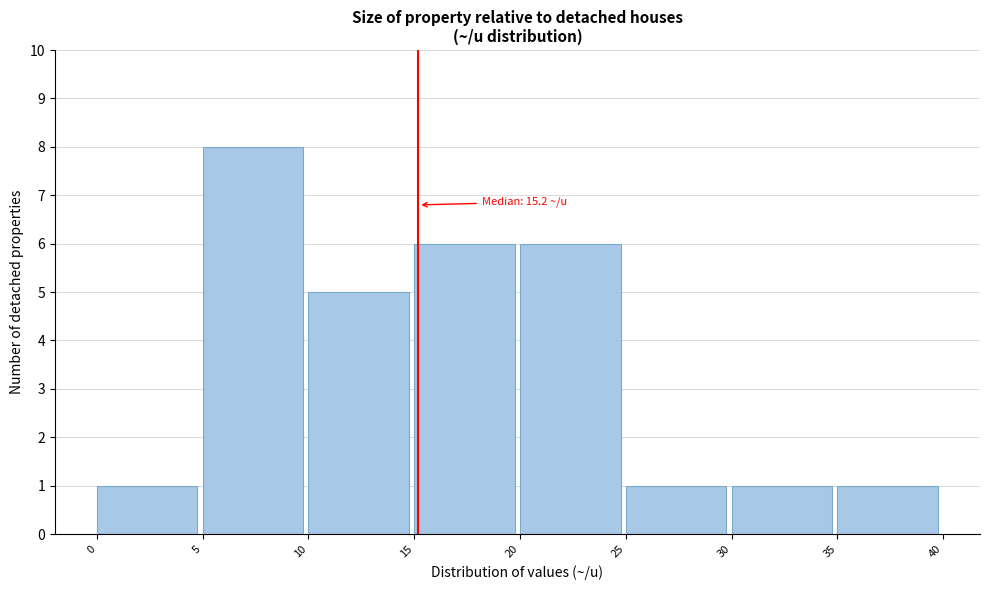

Which range on the x-axis has the tallest bar?

5 to 10